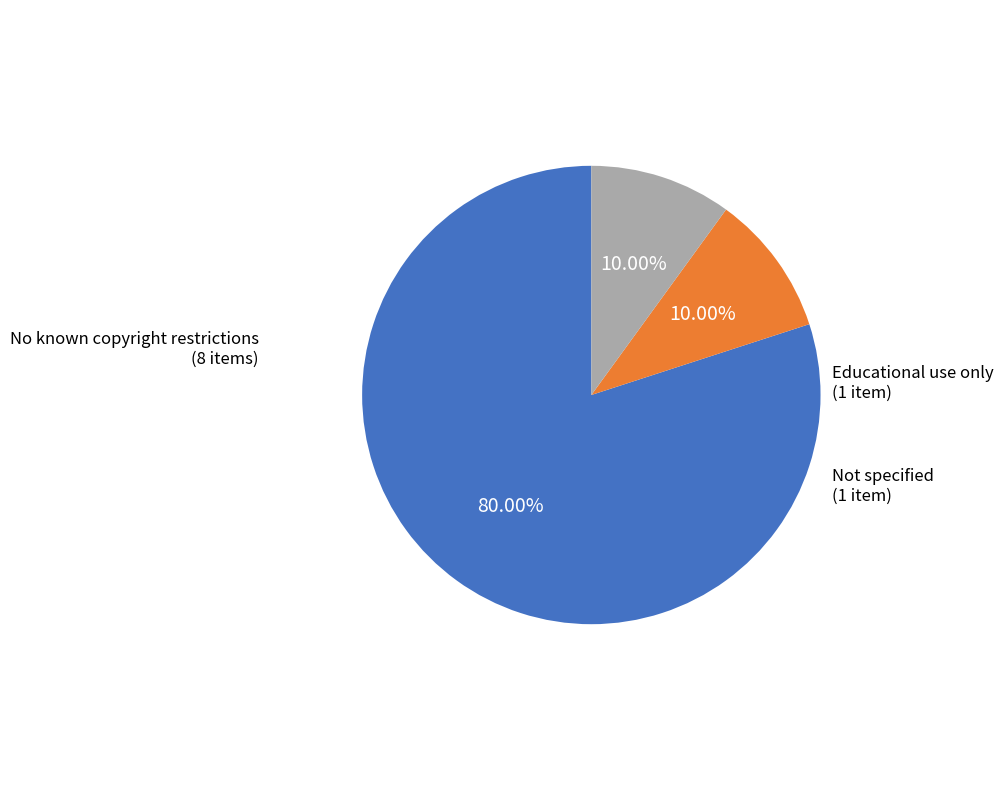

To the nearest percent, what is the average slice percentage?

33%